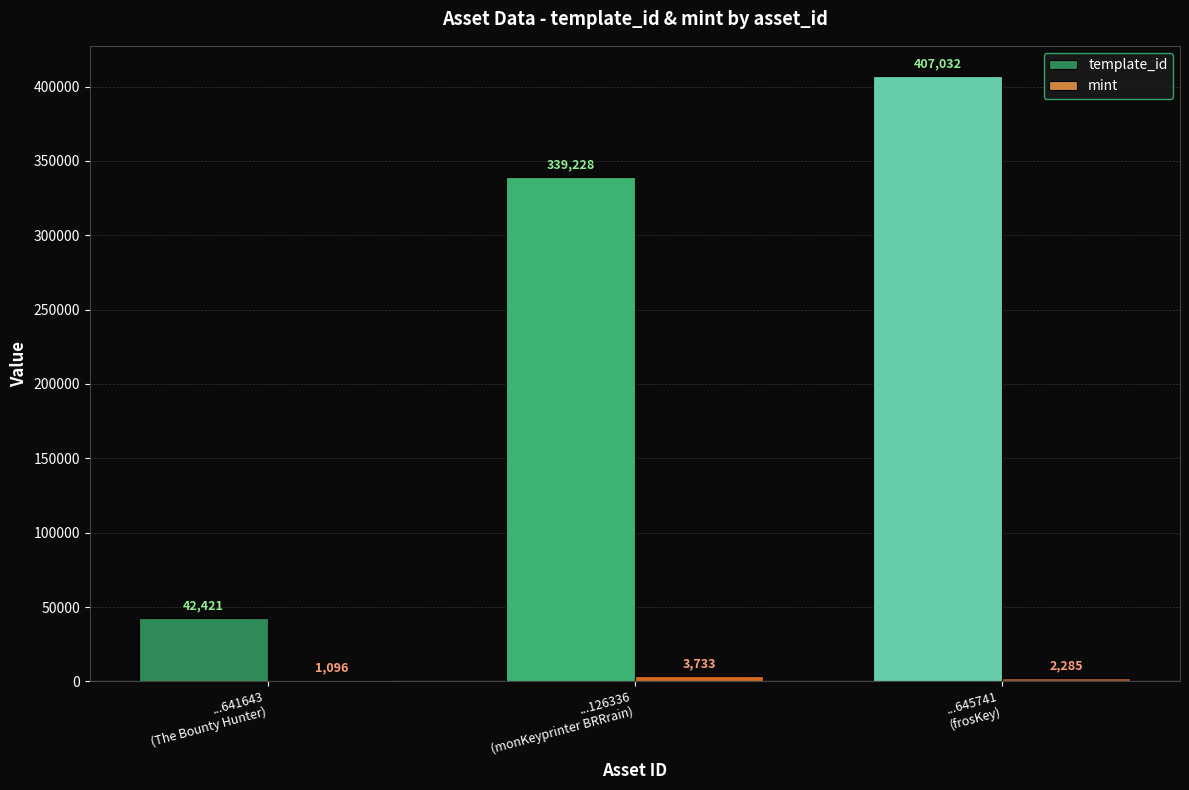

What is the highest value of the template_id series?

407032